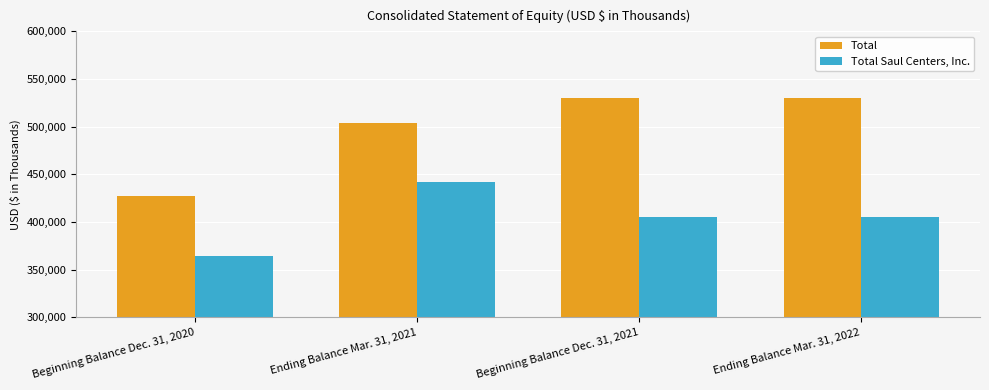

At which label does Total first exceed 530459?

Beginning Balance Dec. 31, 2021